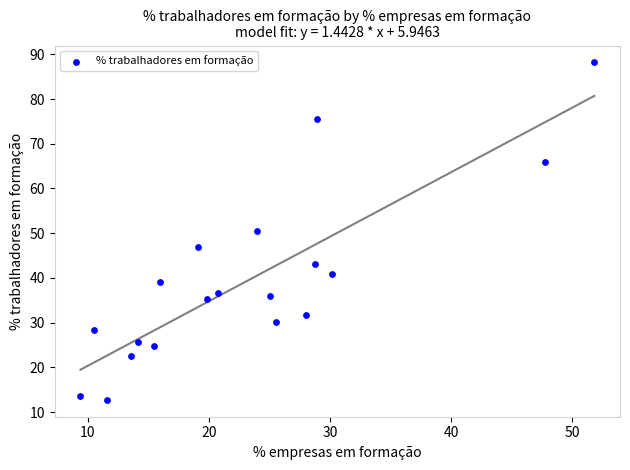

What is the range of Y values (max minus min)?

75.4